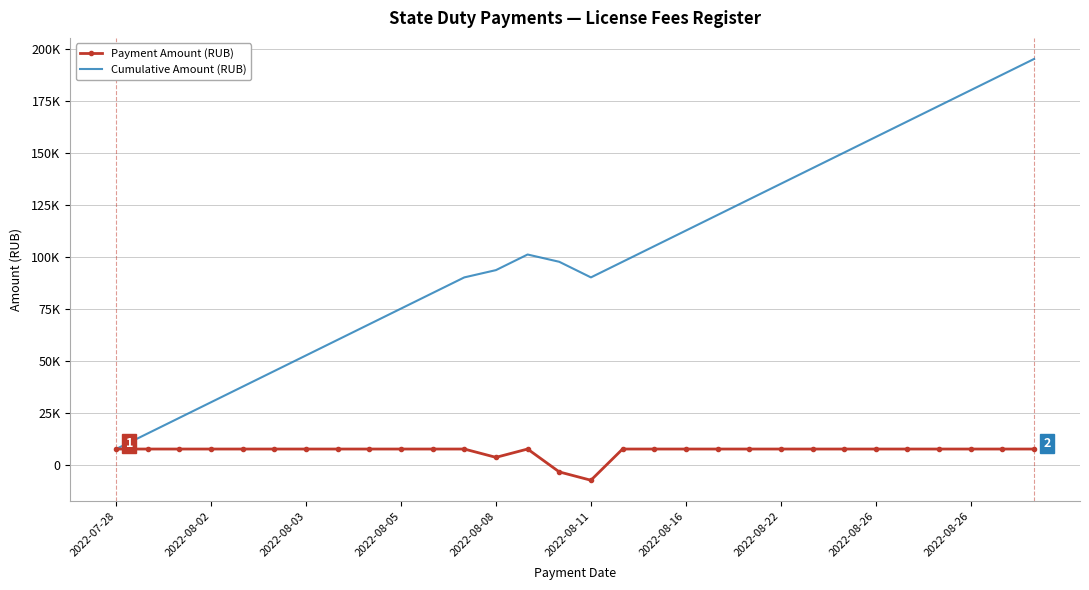

What is the minimum value for Cumulative Amount (RUB)?

7500